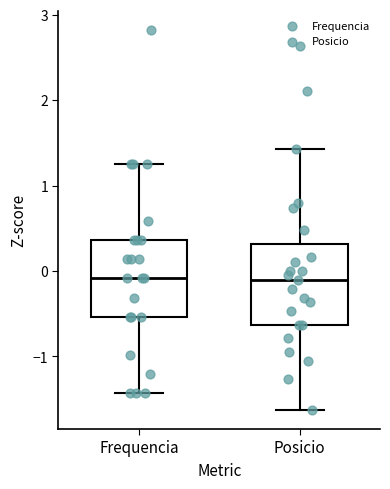

Reading left to right, read every box against the y-axis: the position of its median line, the range the box covers, and the ends of its whiskers. The values are not printed on the chart, so give them approximately, as read against the axis.

Frequencia: median -0.1, box -0.5 to 0.4, whiskers -1.4 to 1.3
Posicio: median -0.1, box -0.6 to 0.3, whiskers -1.6 to 1.4